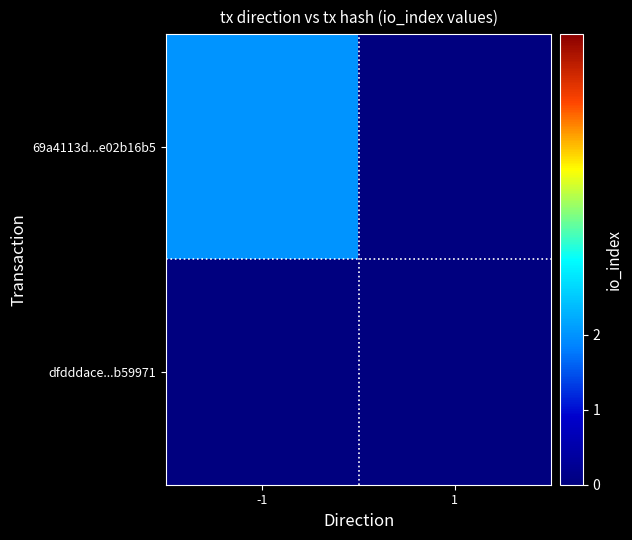

Reading right to left, extract all data points from this chart.

69a4113d...e02b16b5: 1=0	-1=2
dfdddace...b59971: 1=0	-1=0